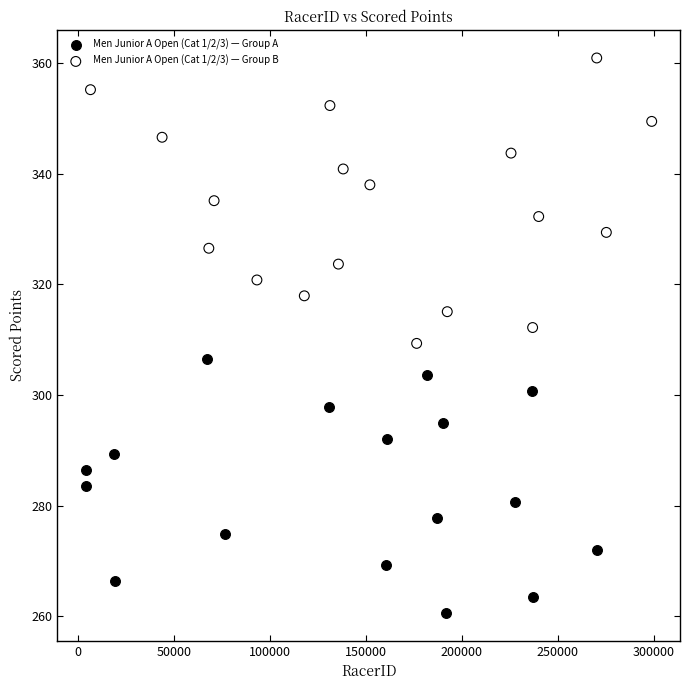

Which series has the largest Y range (max minus min)?

Men Junior A Open (Cat 1/2/3) — Group B